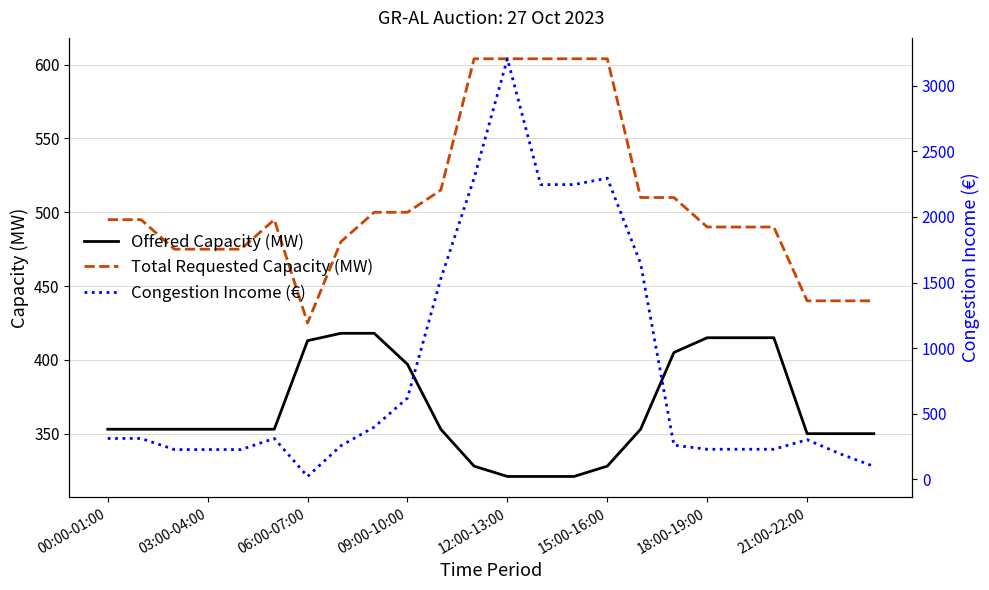

Rank the series by their maximum value, from highest to lowest.

Congestion Income (€), Total Requested Capacity (MW), Offered Capacity (MW)